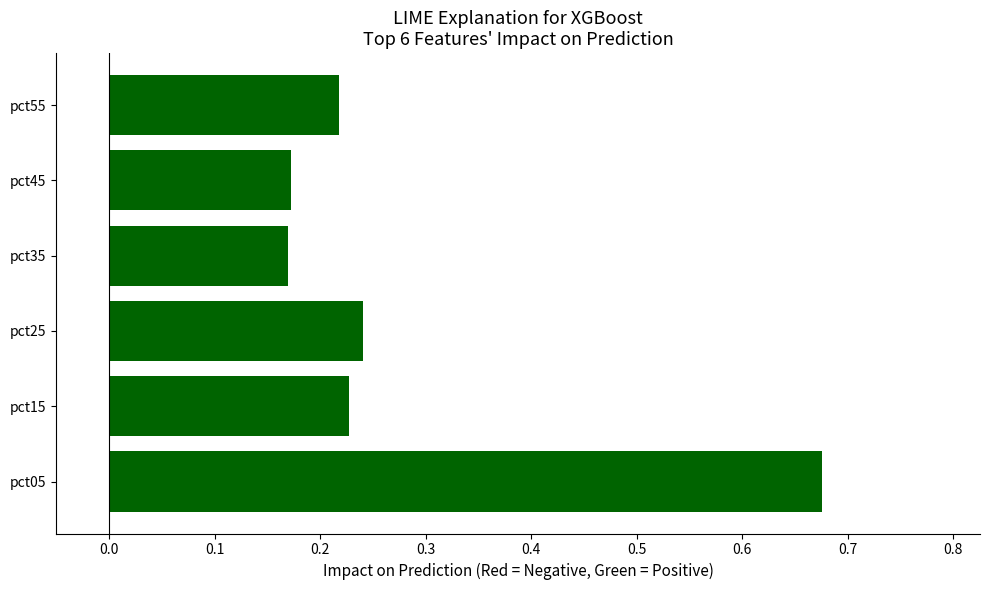

Which has a higher value, pct35 or pct15?

pct15